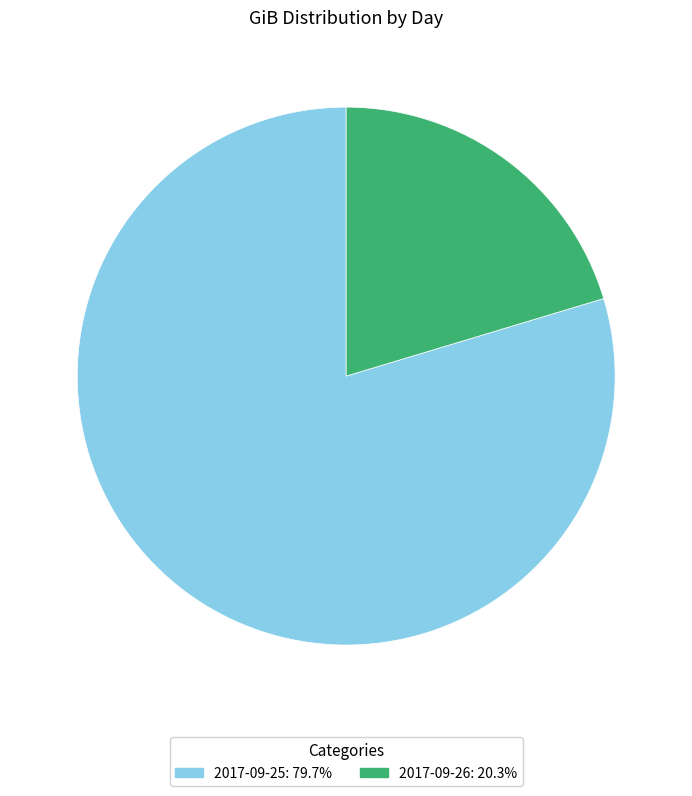

Is the sum of 2017-09-26: 20.3% and 2017-09-25: 79.7% greater than half?

Yes